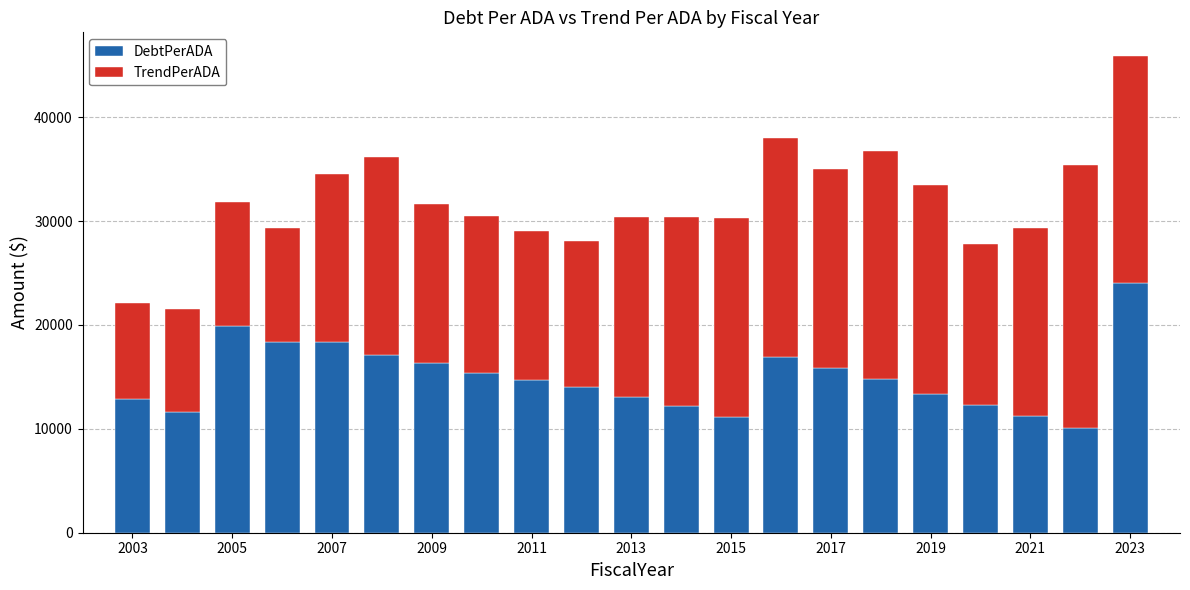

What is the maximum value for DebtPerADA?

24050.8